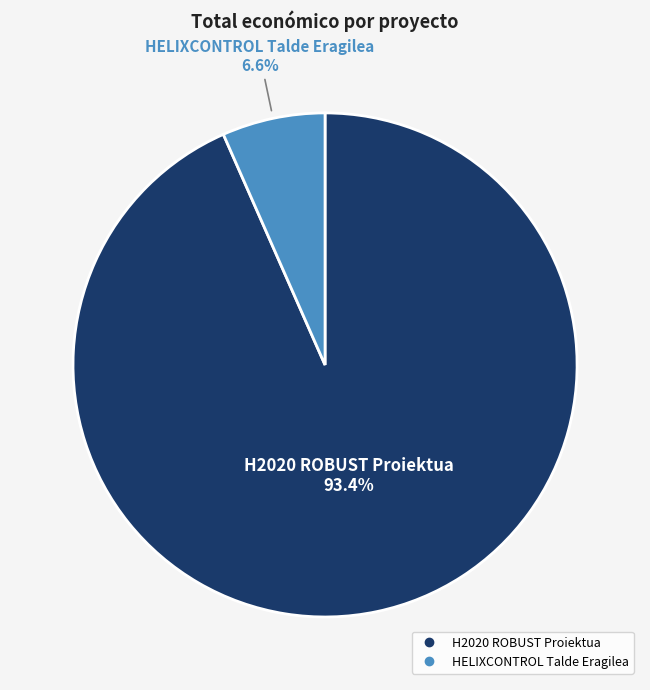

To the nearest percent, what is the combined percentage of H2020 ROBUST Proiektua and HELIXCONTROL Talde Eragilea?

100%